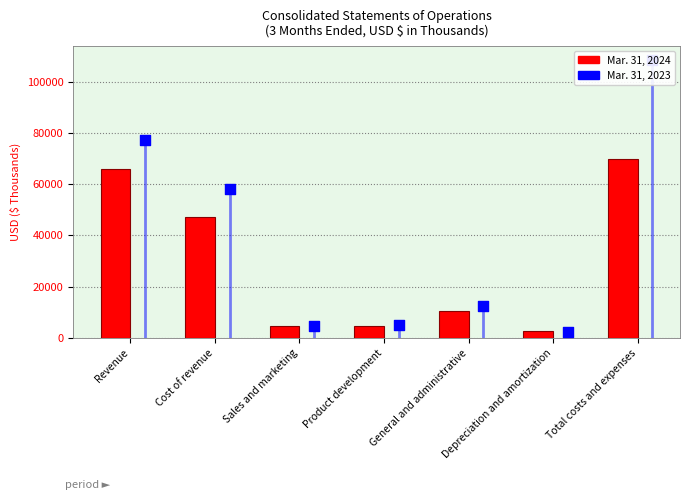

At how many categories does at least one series exceed 100147?

1